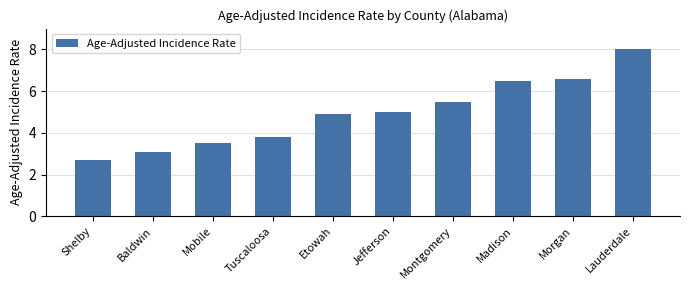

Reading right to left, what are all the values shown in this chart?

8.0	6.6	6.5	5.5	5.0	4.9	3.8	3.5	3.1	2.7